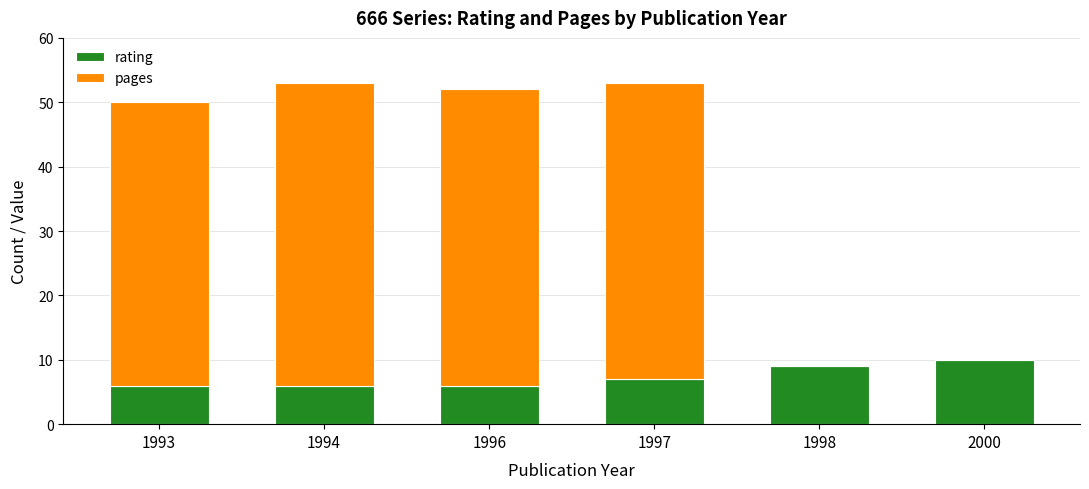

Read the rating value at 1998.

9